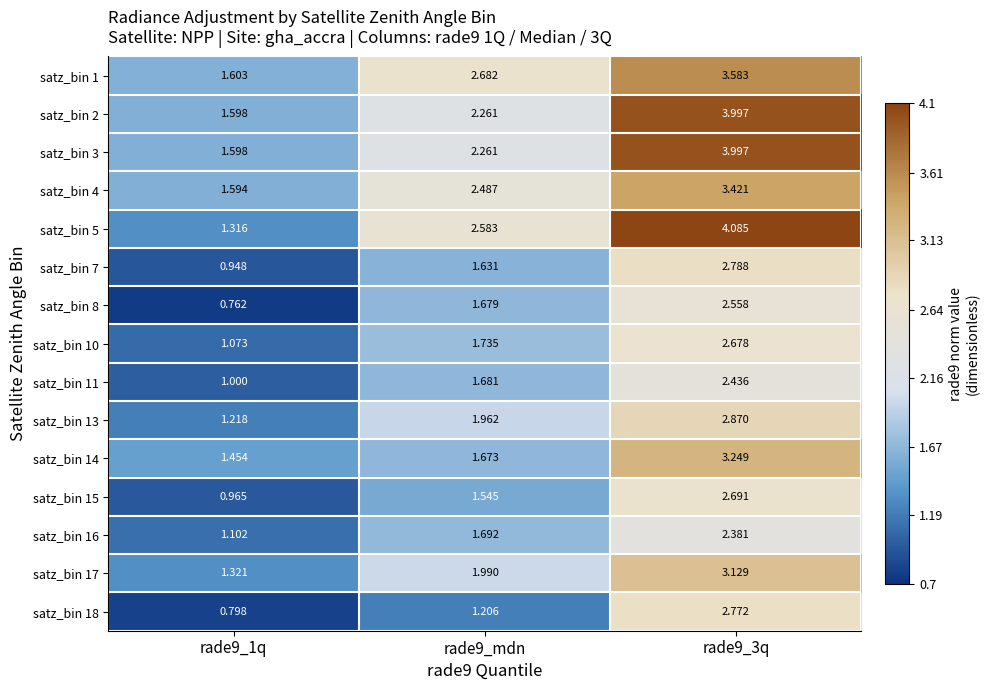

Is the value of satz_bin 3 at rade9_3q greater than the value of satz_bin 11 at rade9_mdn?

Yes